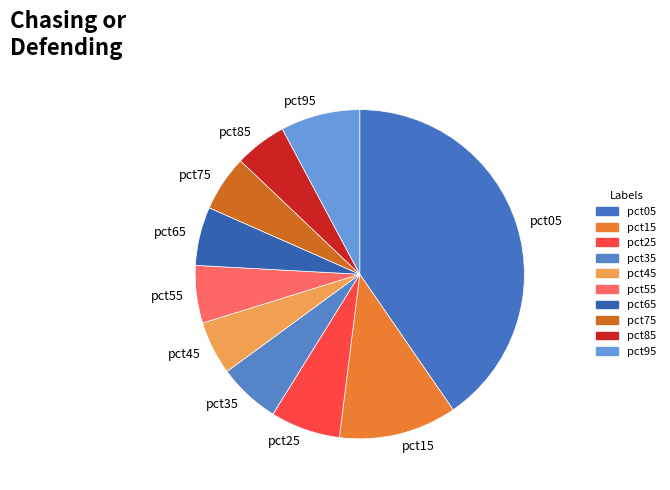

Does any single category account for the majority?

No